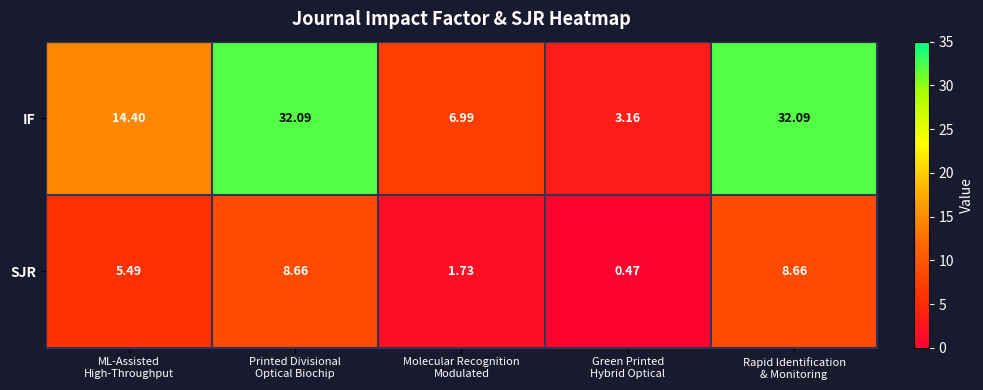

Which series has the largest total across all categories?

IF